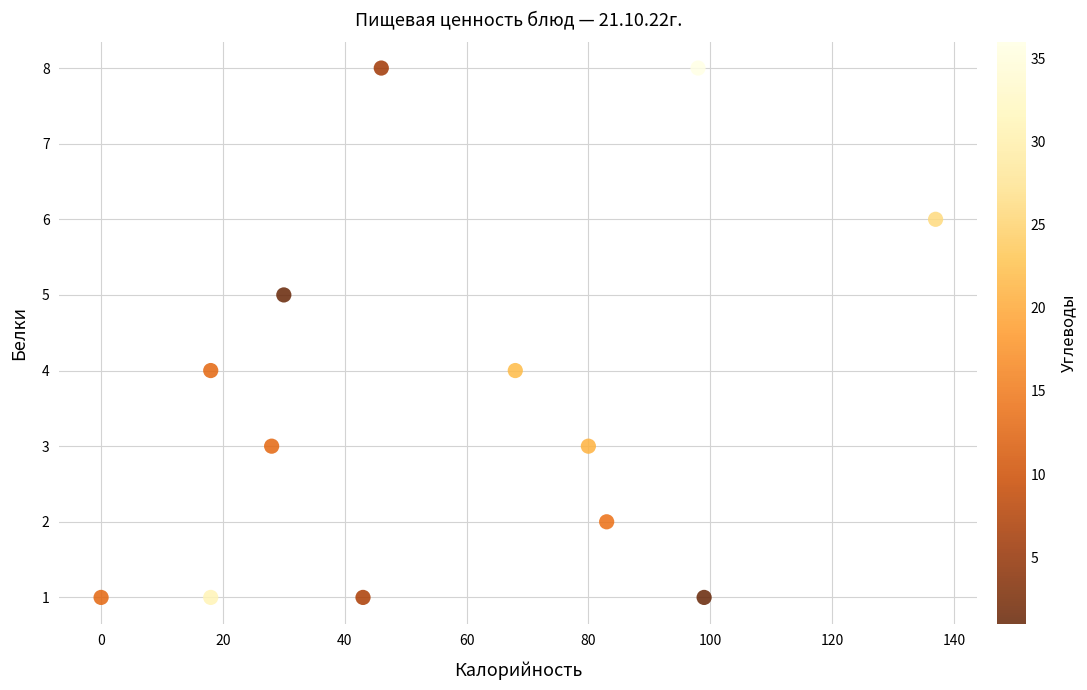

What is the range of X values (max minus min)?

137